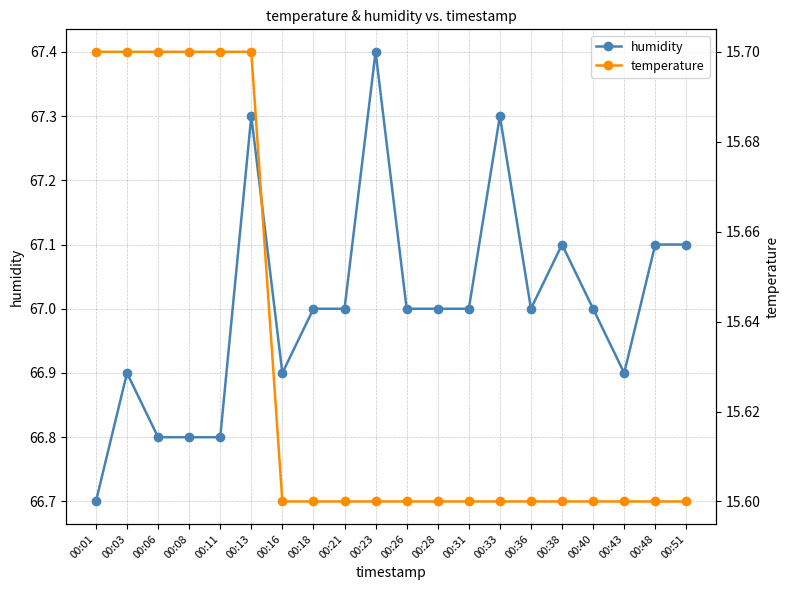

Rank the series at 00:40 from highest to lowest value.

humidity, temperature